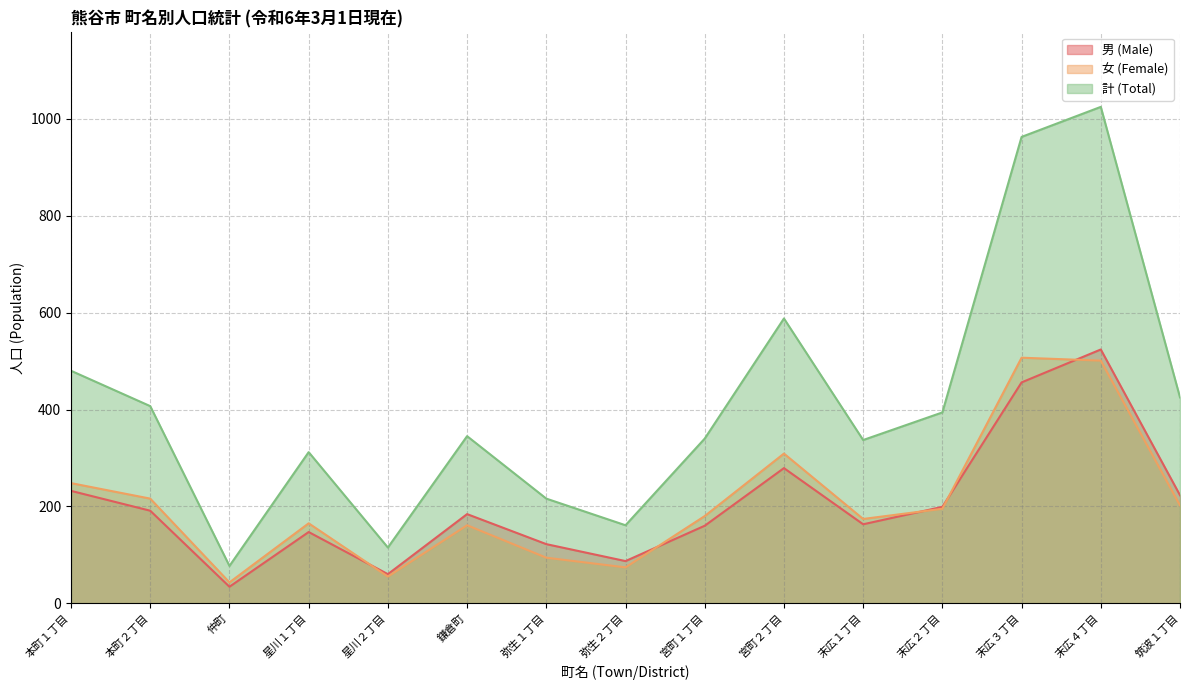

Is the value of 女 (Female) at 鎌倉町 greater than the value of 男 (Male) at 星川１丁目?

Yes